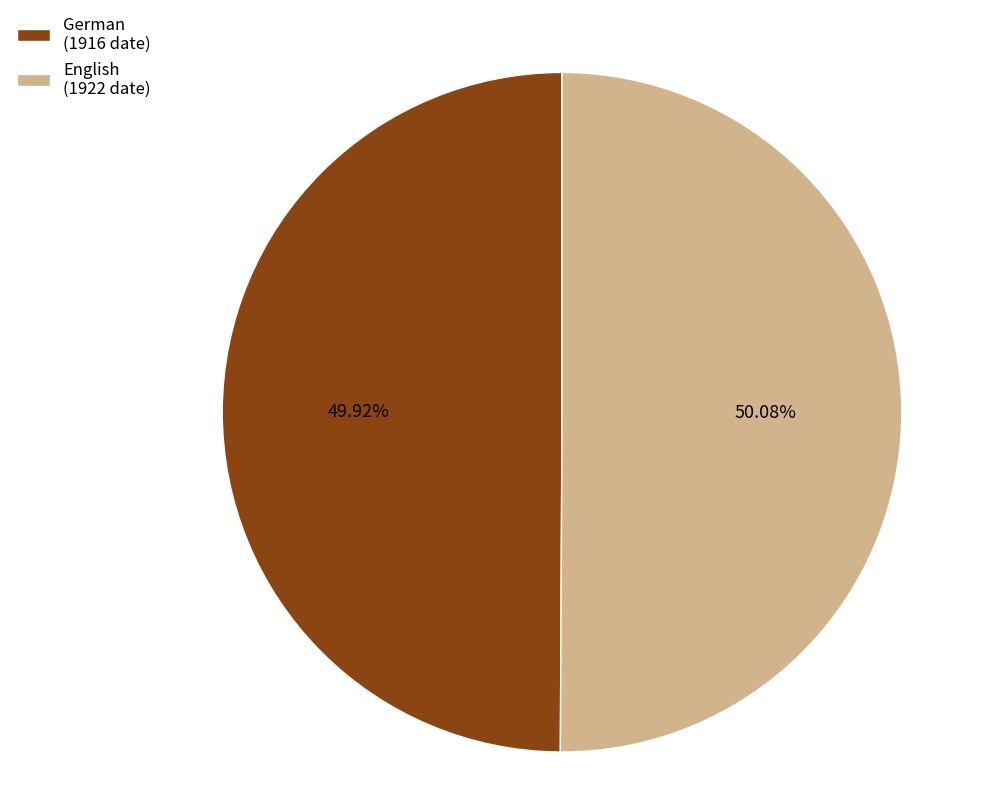

Approximately how many times larger is the value at English (1922 date) compared to German (1916 date)?

1.0